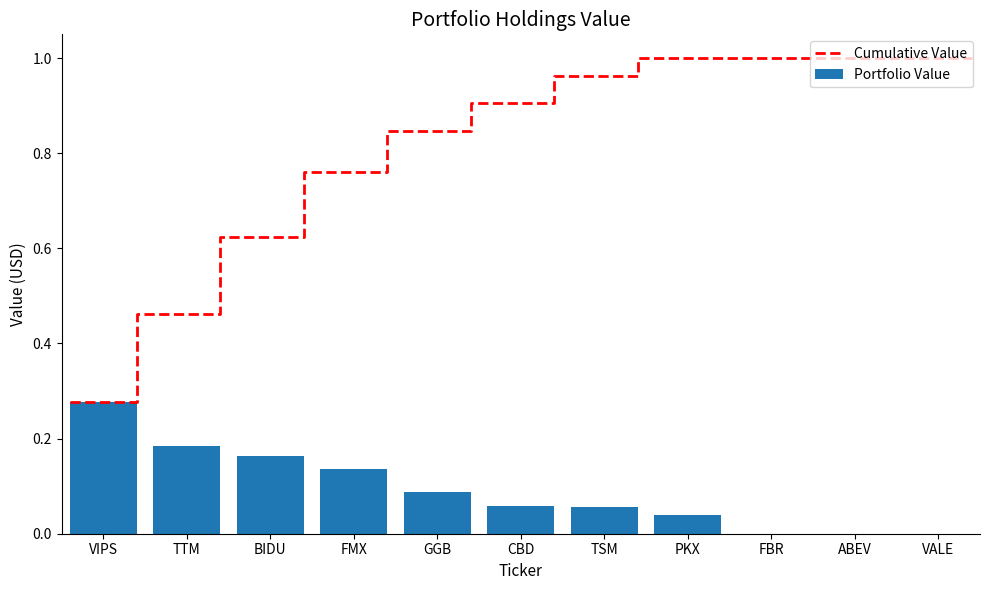

Reading right to left, list all the values displayed in this chart.

0.0	0.0	0.0	0.0	0.1	0.1	0.1	0.1	0.2	0.2	0.3